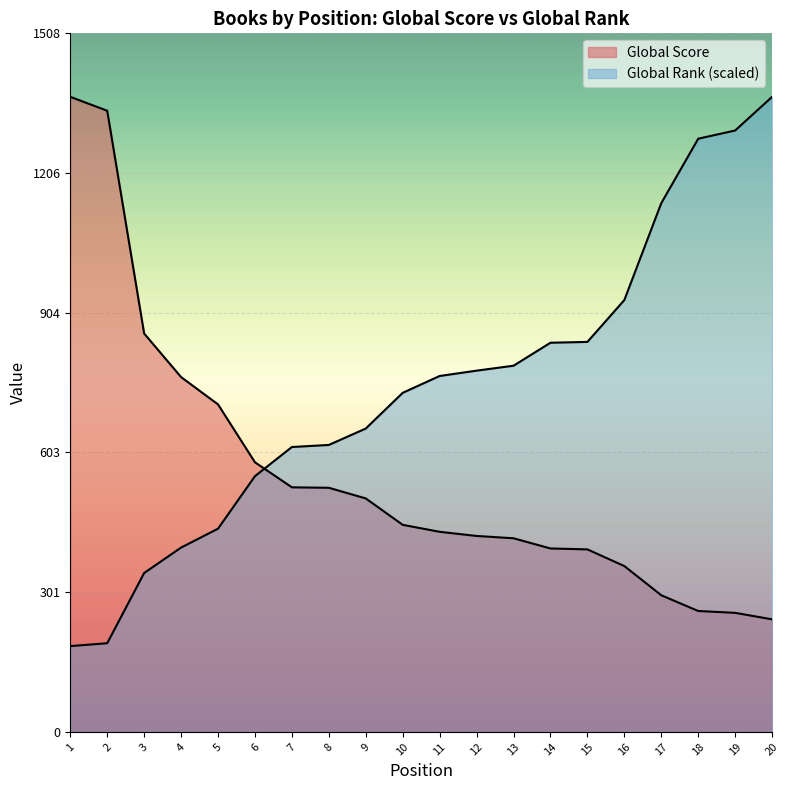

Reading left to right, extract all data points from this chart.

Global Score: 1371.0	1341.0	860.0	766.0	707.0	582.0	528.0	527.0	504.0	447.0	432.0	423.0	418.0	396.0	394.0	358.0	295.0	261.0	257.0	243.0
Global Rank: 185.2	191.4	343.0	397.9	438.7	552.1	615.0	619.5	654.9	732.0	768.4	779.9	790.5	840.1	841.9	932.3	1141.5	1280.6	1298.3	1371.0